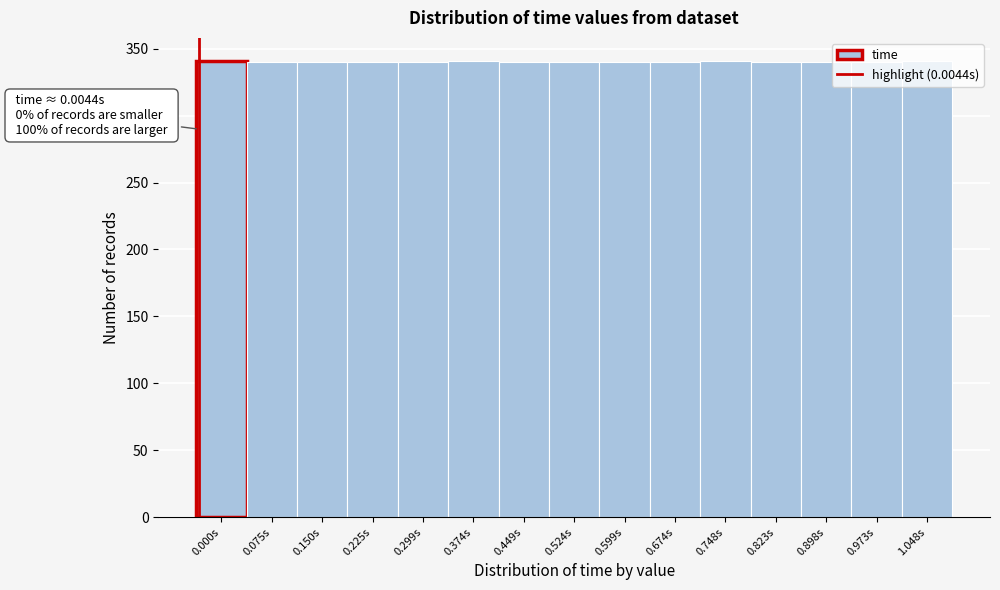

What is the smallest value displayed?

340